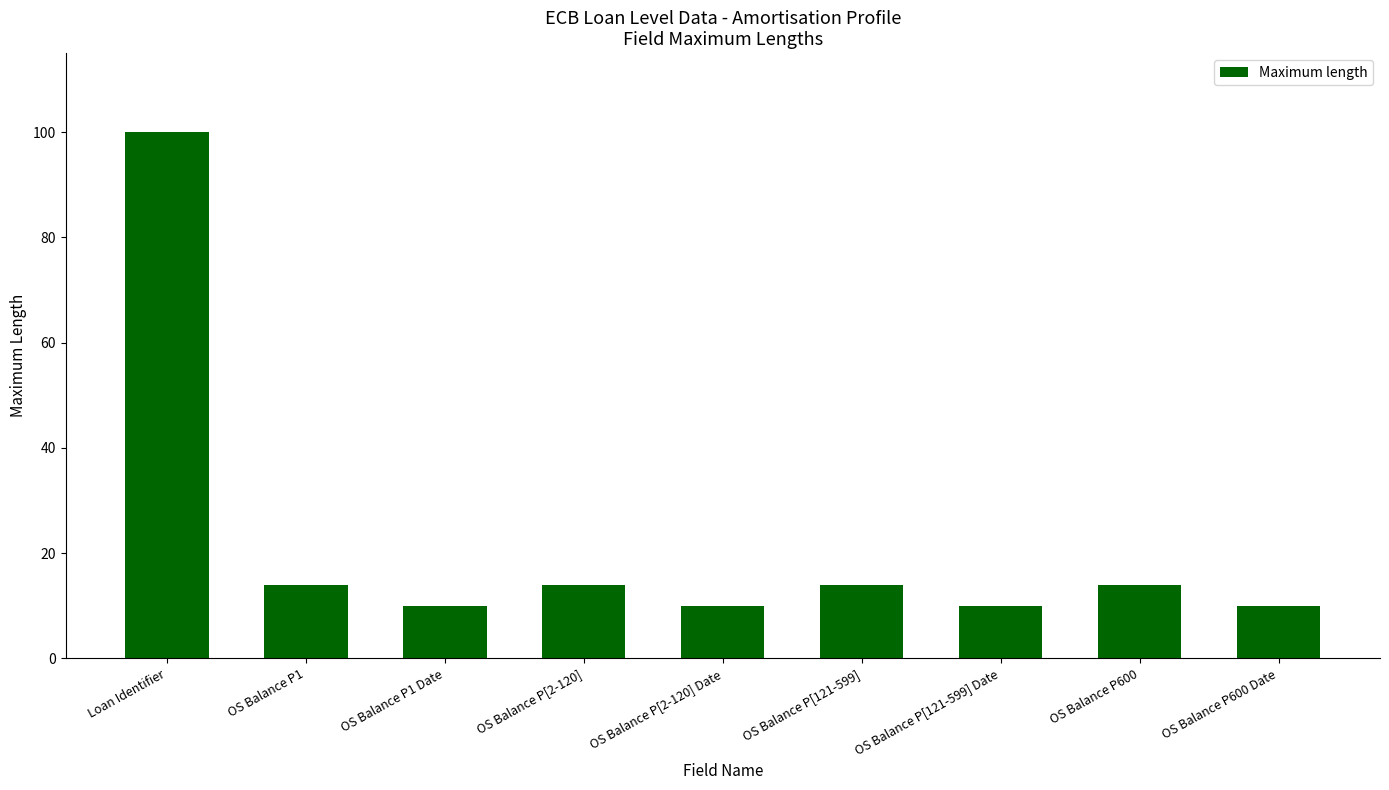

Reading left to right, list all the values displayed in this chart.

100	14	10	14	10	14	10	14	10